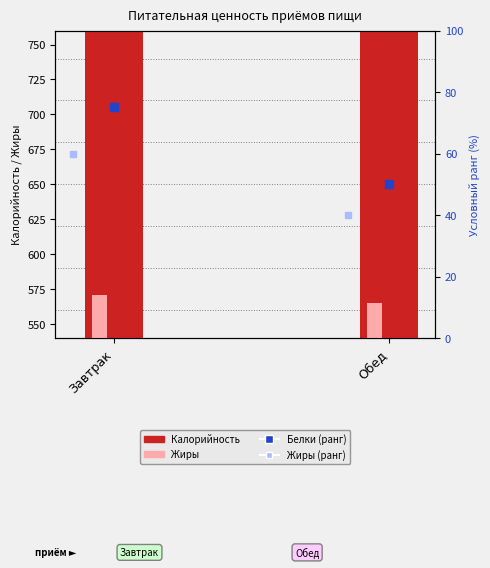

Which series has the largest Y range (max minus min)?

Калорийность